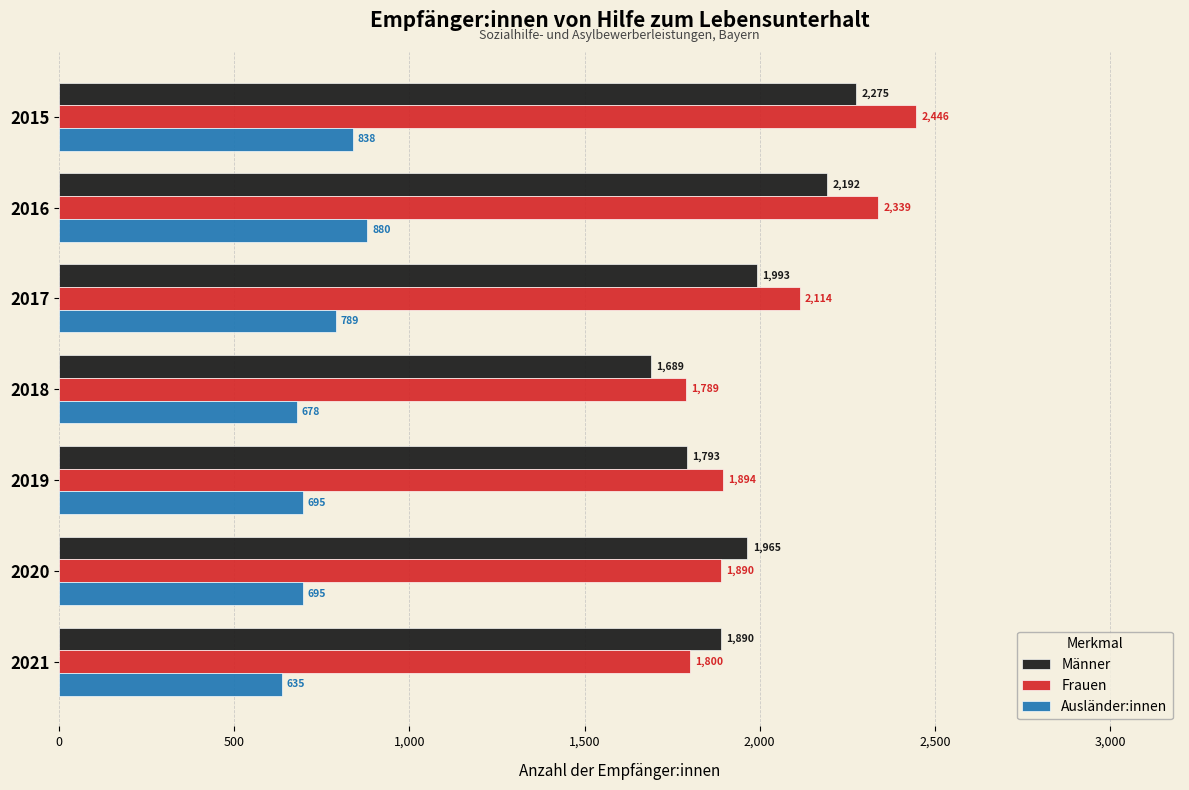

At how many categories does at least one series exceed 2095?

3